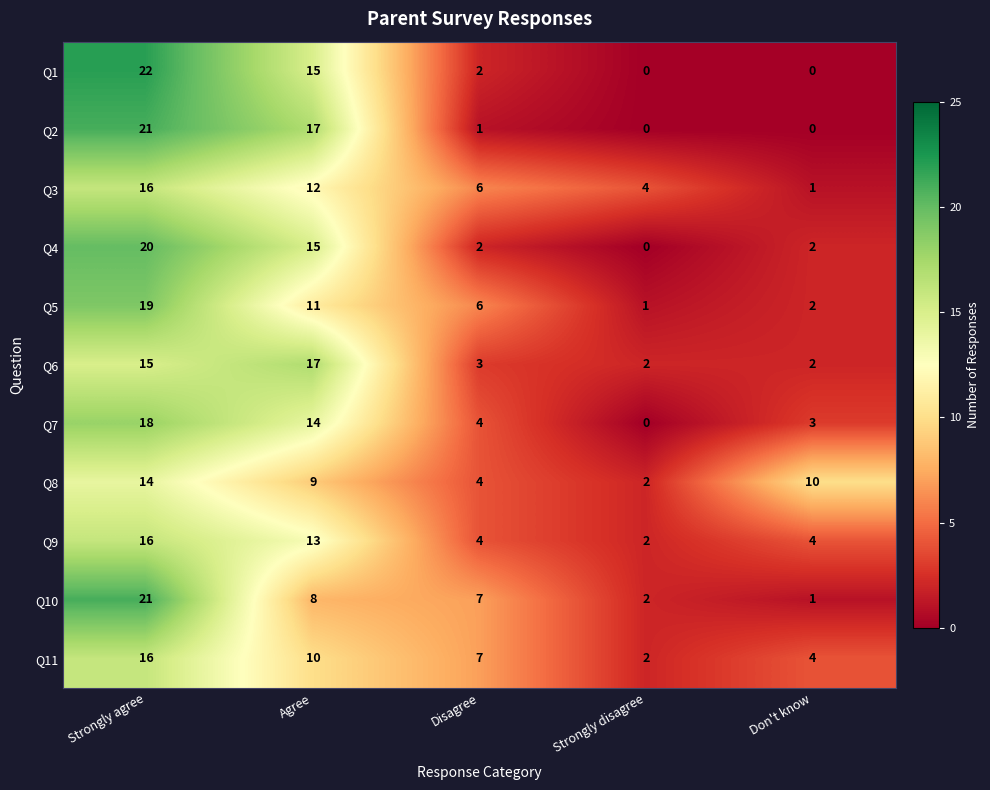

Which category has the highest value in the Q5 series?

Strongly agree